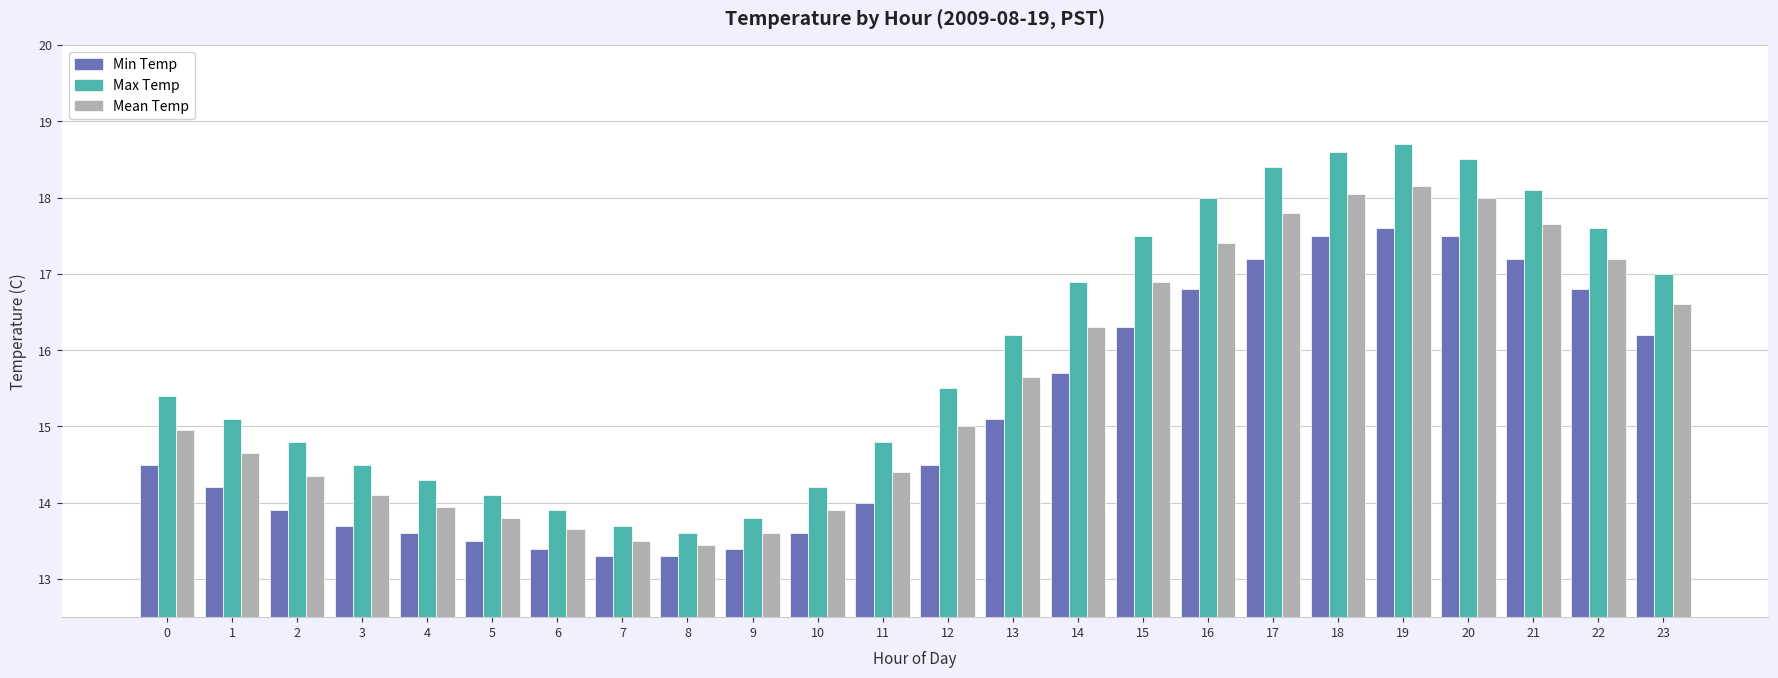

What is the average value of the Max Temp series?

16.0